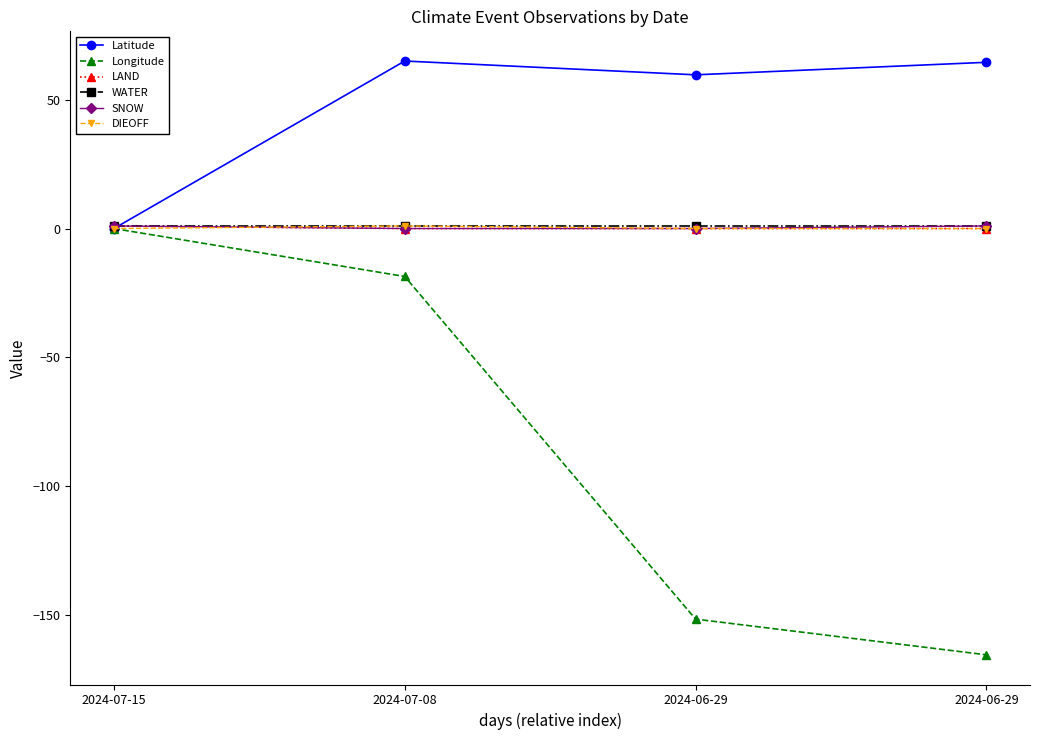

What is the sum of the Latitude values at 2024-07-08 and 2024-06-29?

124.6